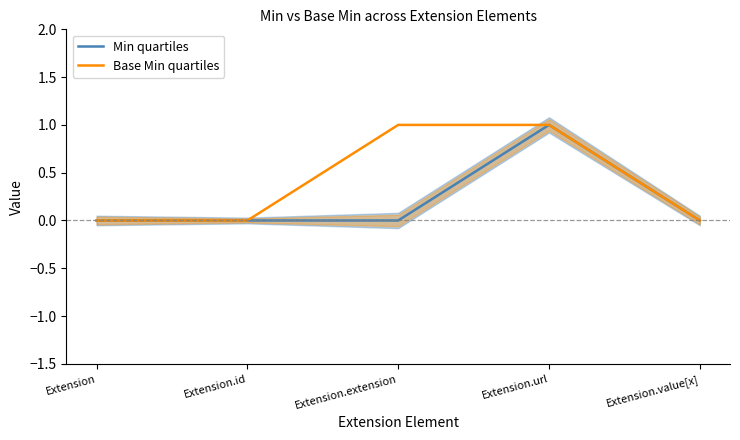

Reading left to right, transcribe all the data shown in this chart.

Min quartiles: 0	0	0	1	0
Base Min quartiles: 0	0	1	1	0